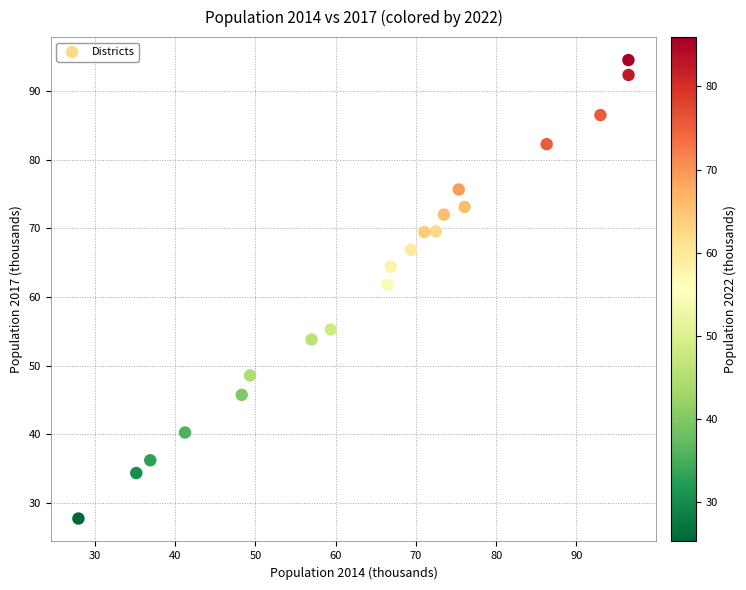

What is the range of X values (max minus min)?

68.5